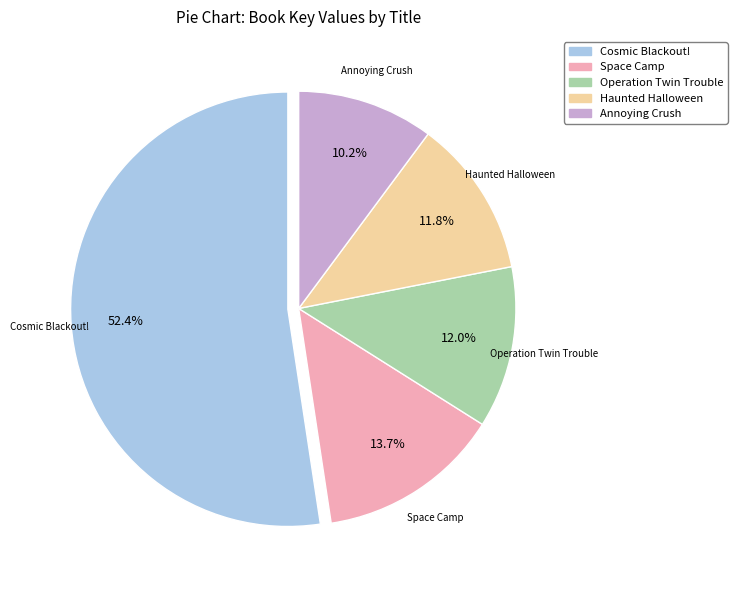

Which slice represents more than half of the pie?

Cosmic Blackout!